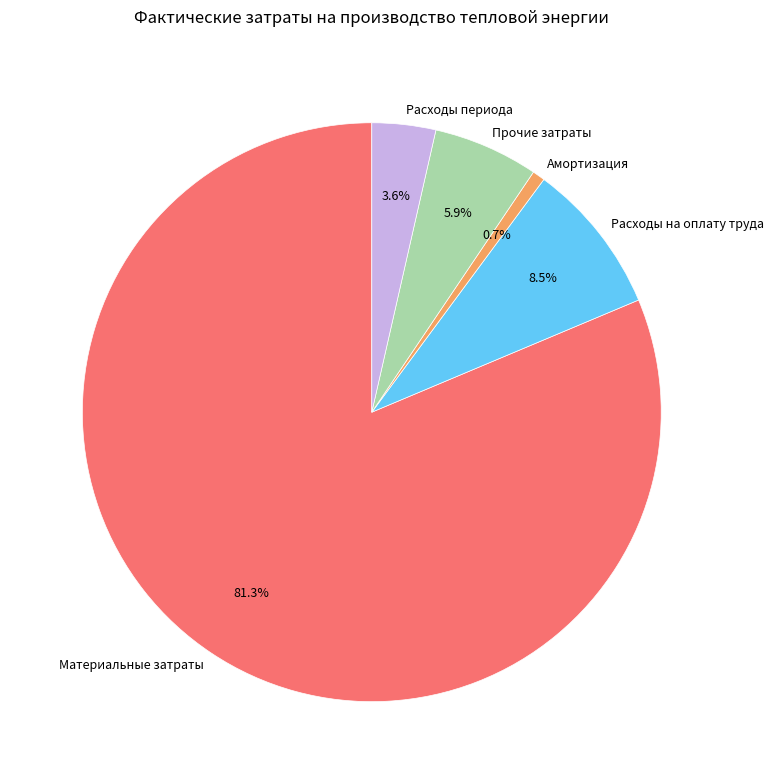

Count the number of slices in the pie.

5